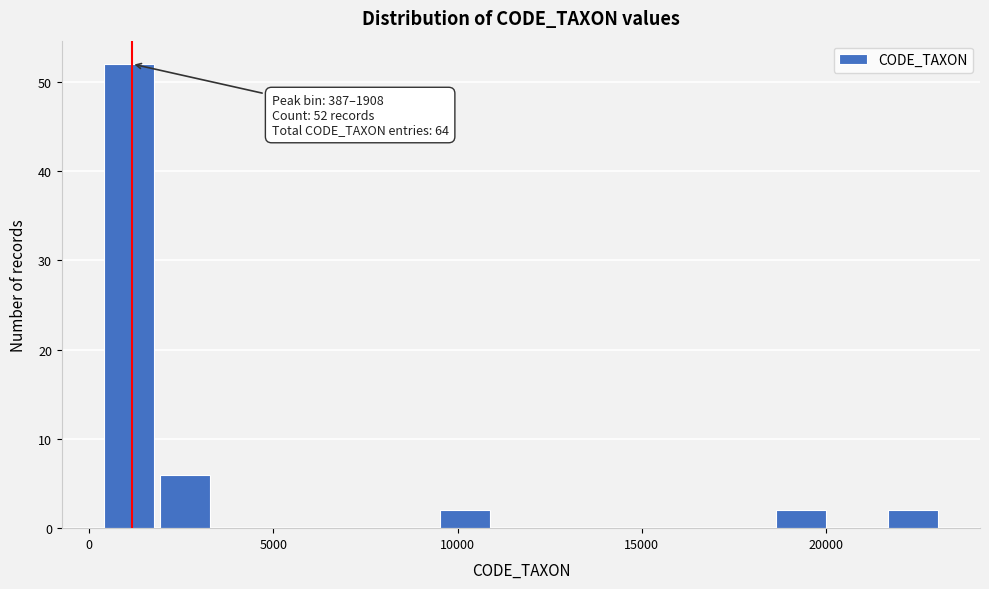

Around what value on the x-axis is the tallest bar? Give the approximate position of its centre, as read against the axis.

1000